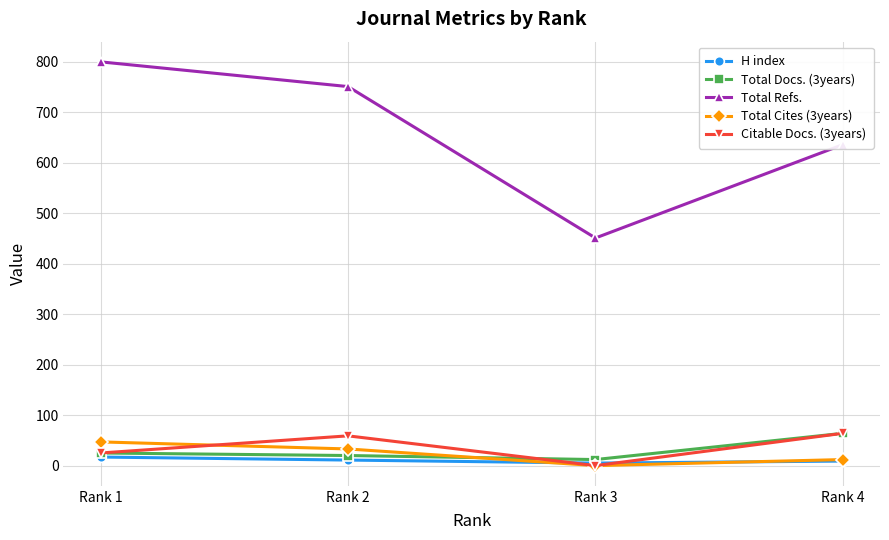

The value of Total Cites (3years) at Rank 4 is 12. True or false?

True